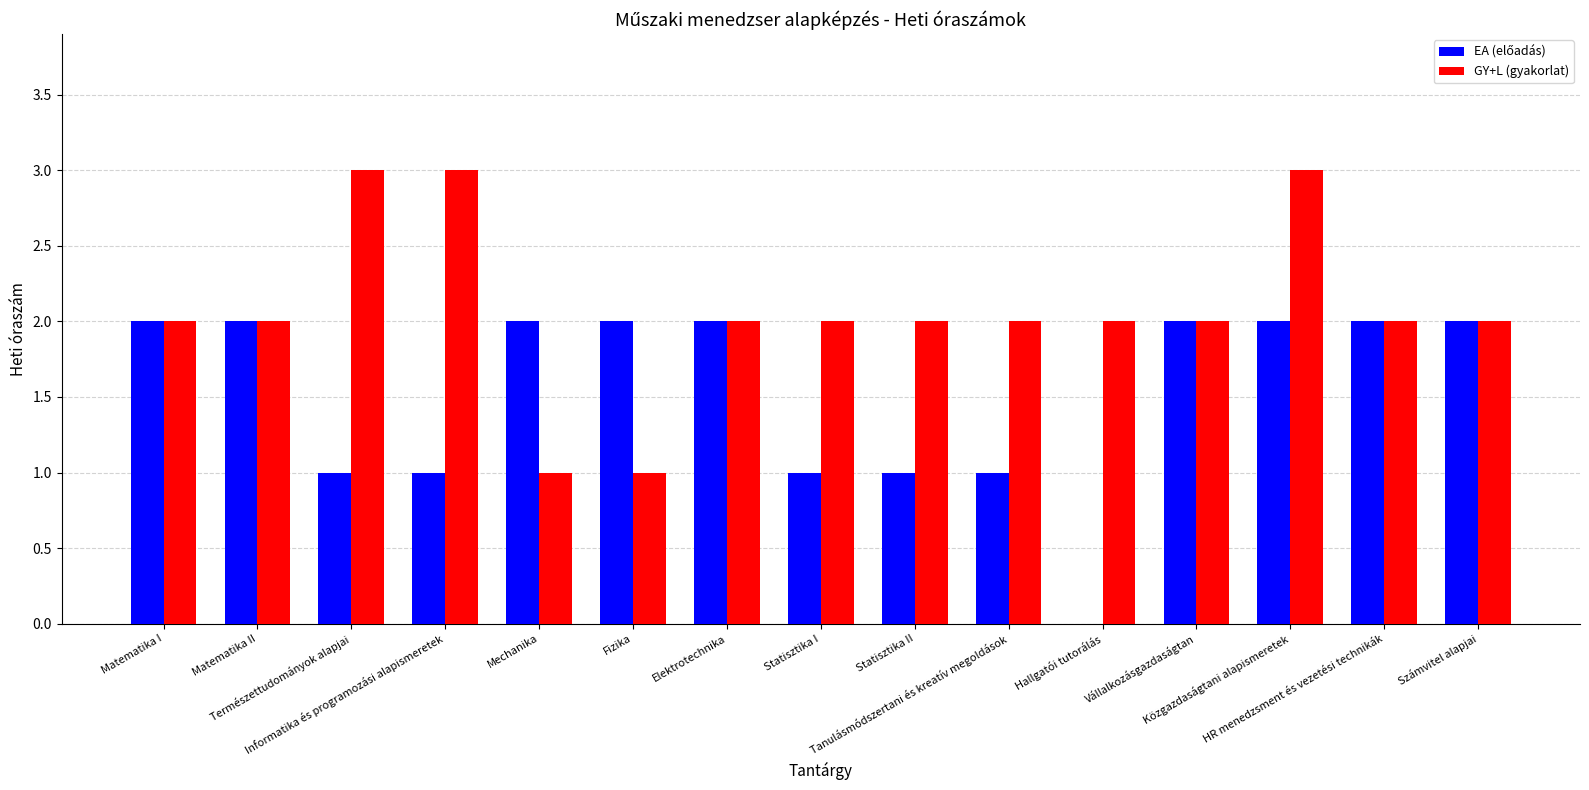

What is the greatest value displayed?

3